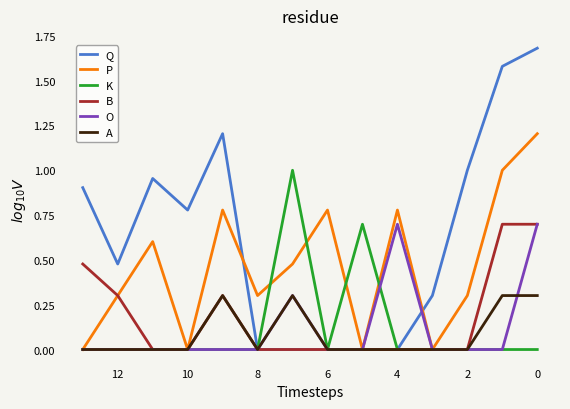

At how many categories does at least one series exceed 0?

14